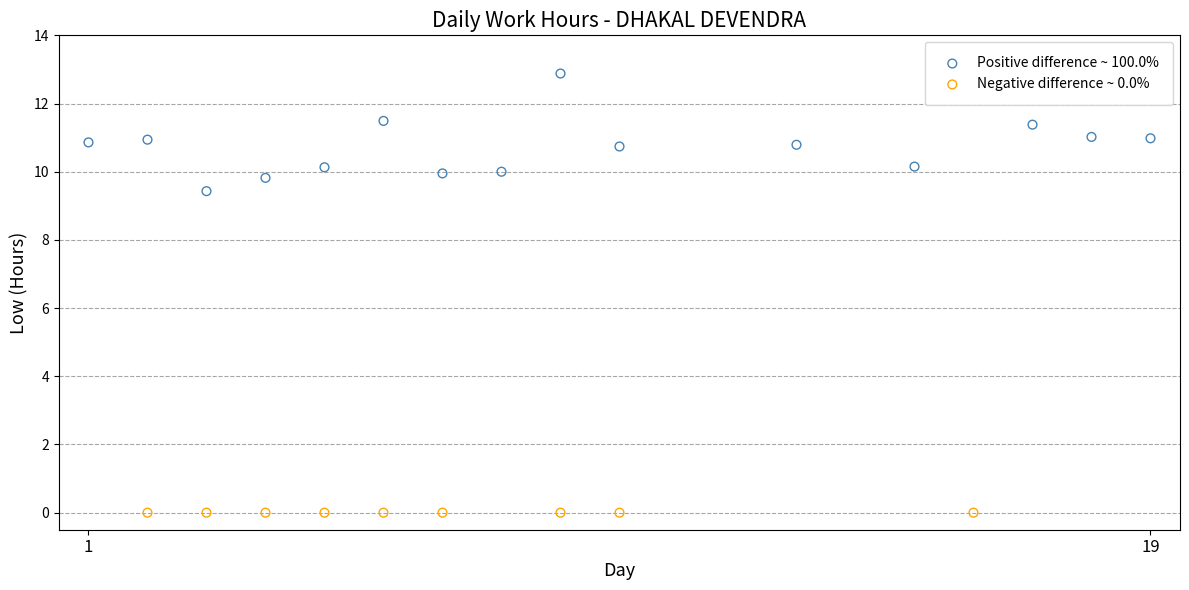

Which series contains the highest Y value?

Positive difference ~ 100.0%